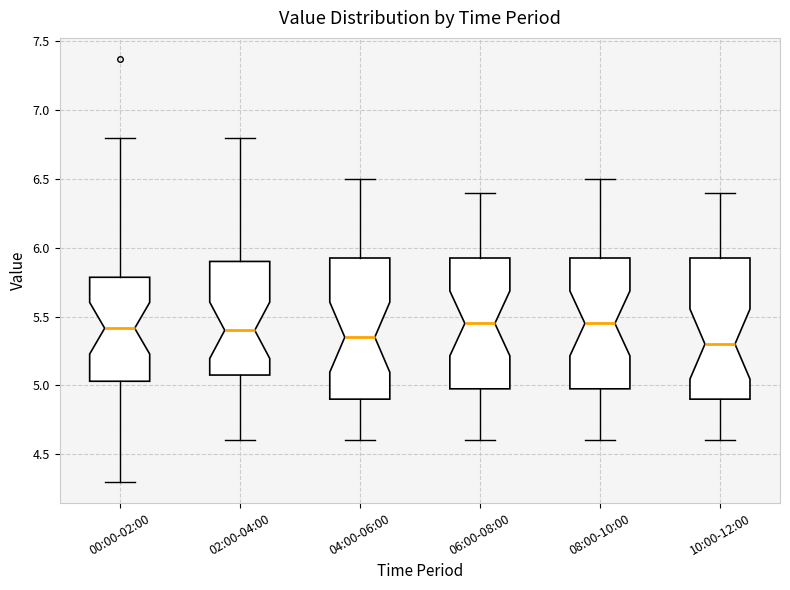

Where does the upper whisker of the box for 02:00-04:00 end on the y-axis? The values are not printed on the chart, so give them approximately, as read against the axis.

6.80